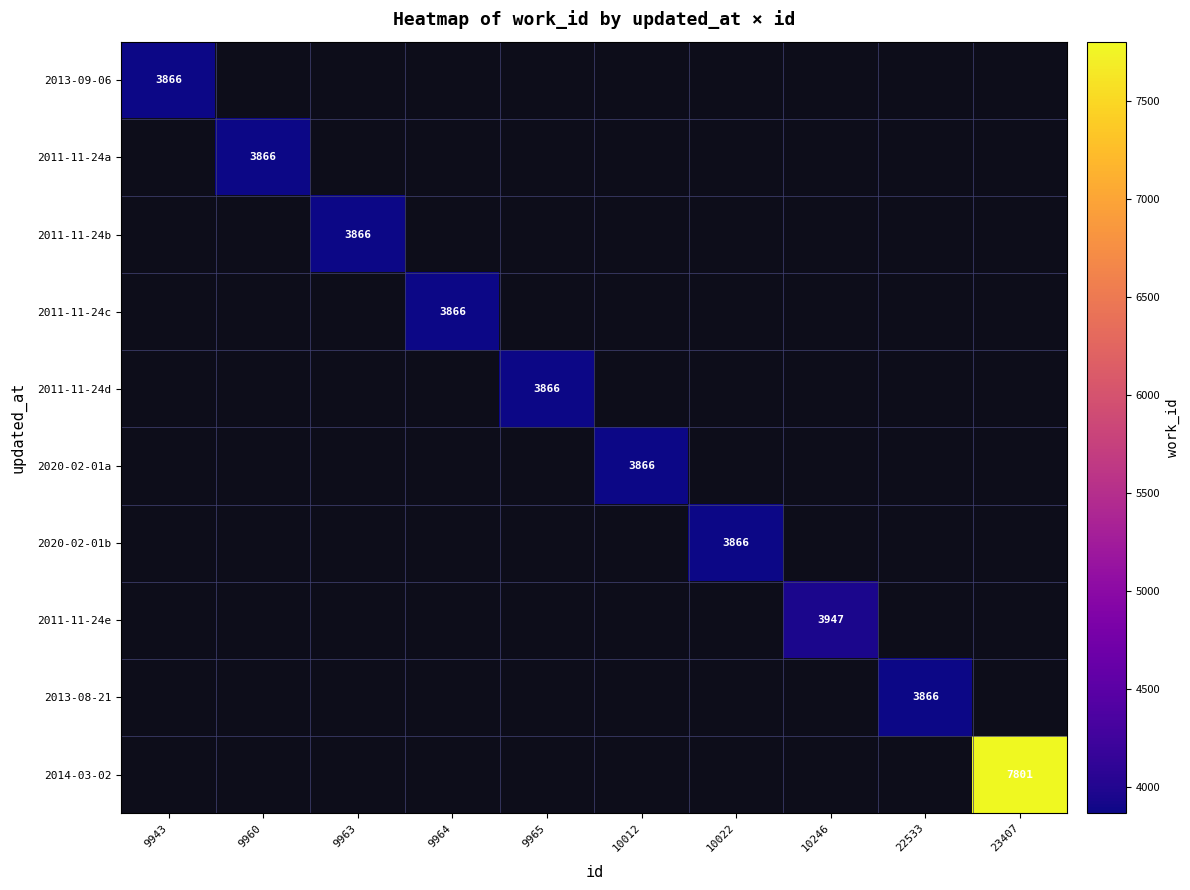

True or false: 2011-11-24d has a value of 6818 at 9965.

False